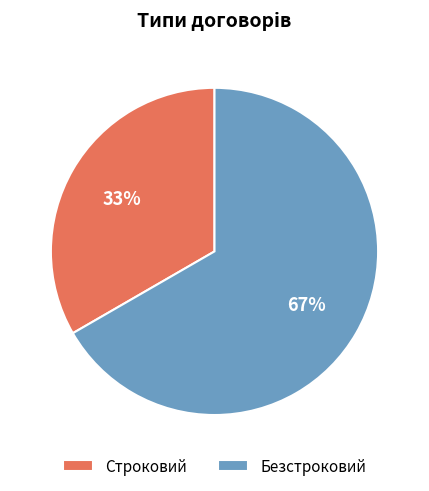

Does Строковий represent more than half of the total?

No